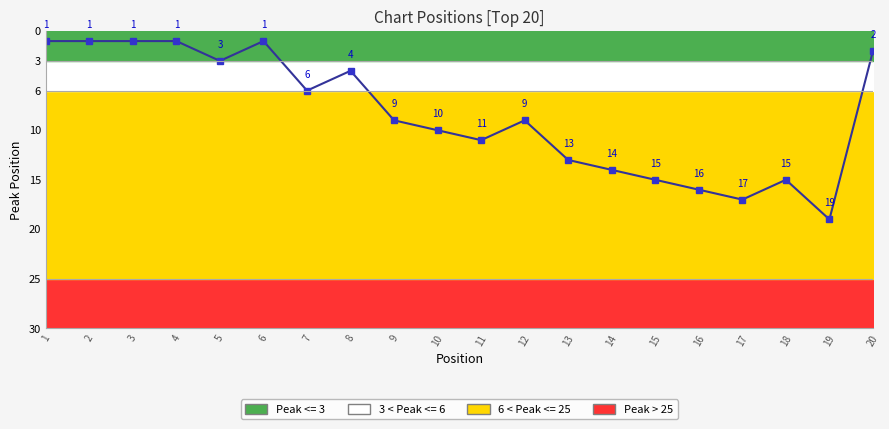

How many series are shown in this chart?

1